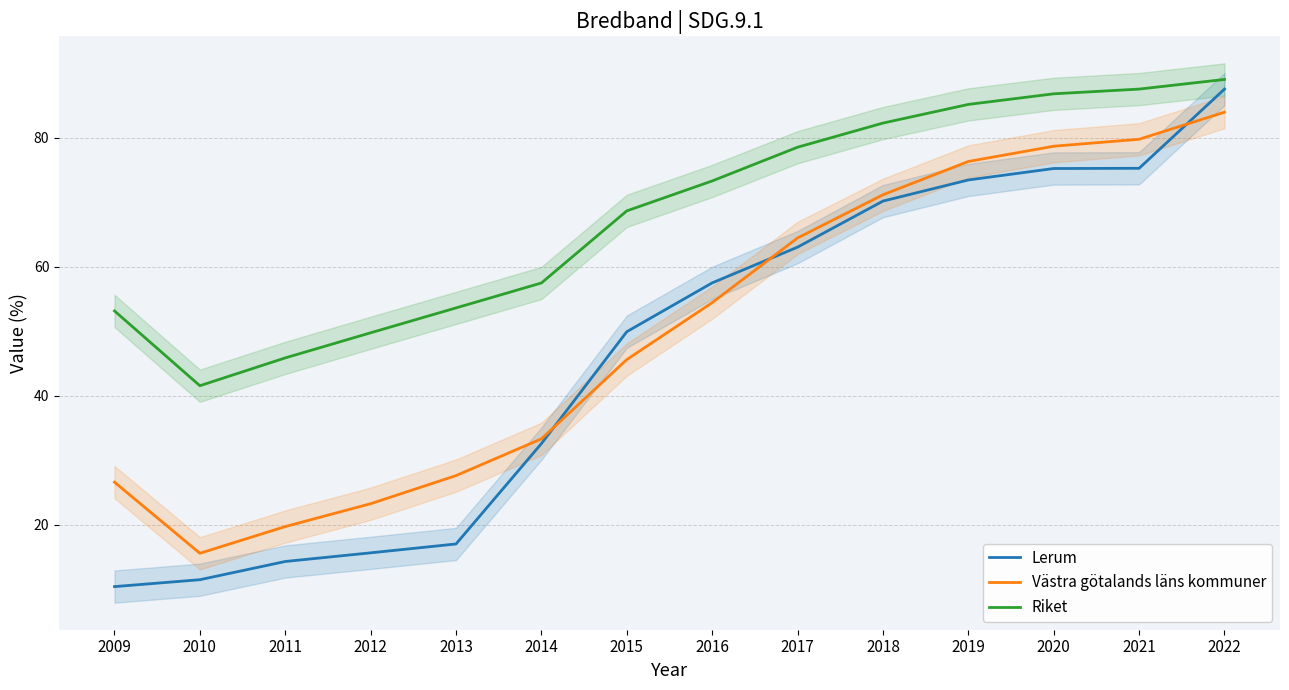

At which category does the chart reach its minimum across all series?

2009